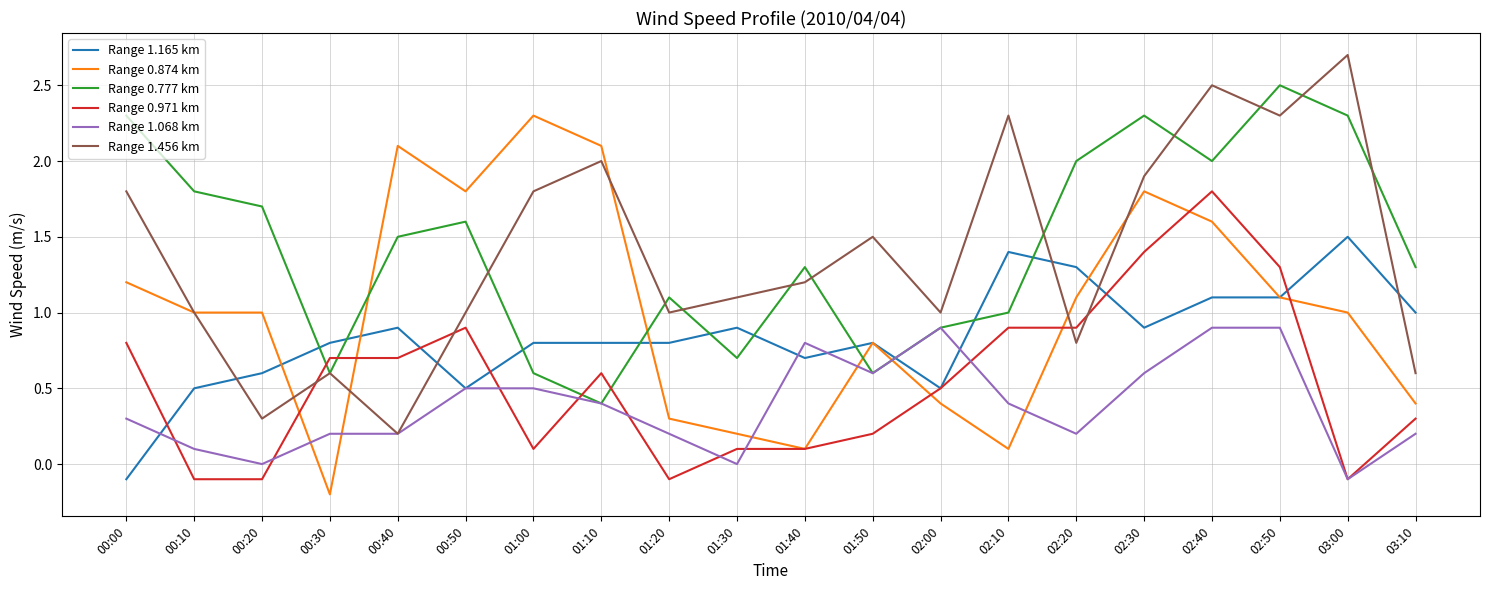

What is the spread (max minus min) of values at 01:10?

1.7